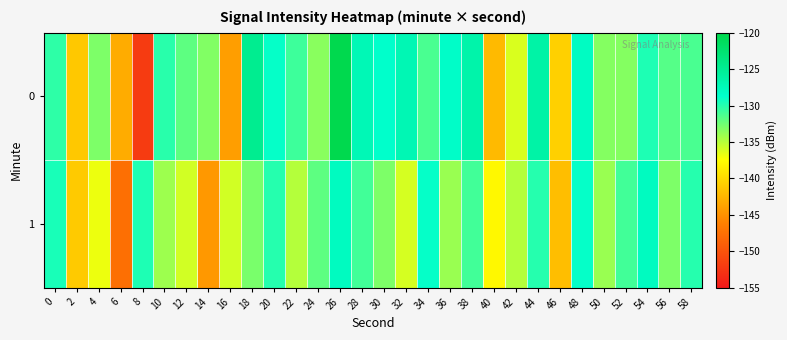

Reading left to right, extract all data points from this chart.

0: 0=-130.3	2=-141.2	4=-133.1	6=-143.2	8=-152.0	10=-130.3	12=-132.0	14=-133.2	16=-144.1	18=-124.7	20=-129.0	22=-130.9	24=-133.4	26=-120.1	28=-127.3	30=-128.8	32=-127.2	34=-131.3	36=-128.5	38=-126.5	40=-142.2	42=-136.2	44=-126.3	46=-140.7	48=-128.1	50=-133.3	52=-133.4	54=-129.8	56=-131.7	58=-131.3
1: 0=-129.6	2=-141.1	4=-136.8	6=-147.5	8=-129.8	10=-134.1	12=-135.9	14=-144.5	16=-136.0	18=-133.0	20=-130.0	22=-135.0	24=-132.0	26=-128.0	28=-131.0	30=-133.0	32=-136.0	34=-129.0	36=-134.0	38=-131.0	40=-138.0	42=-135.0	44=-130.0	46=-142.0	48=-129.0	50=-134.0	52=-131.0	54=-128.0	56=-133.0	58=-130.0